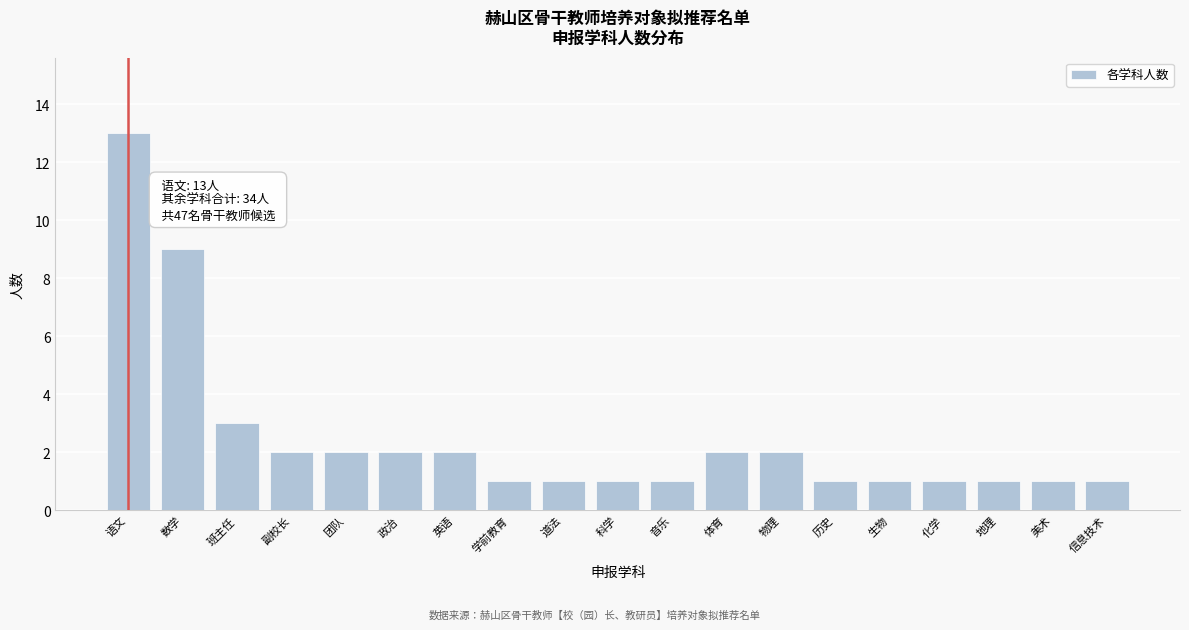

Reading right to left, list all the values displayed in this chart.

1	1	1	1	1	1	2	2	1	1	1	1	2	2	2	2	3	9	13